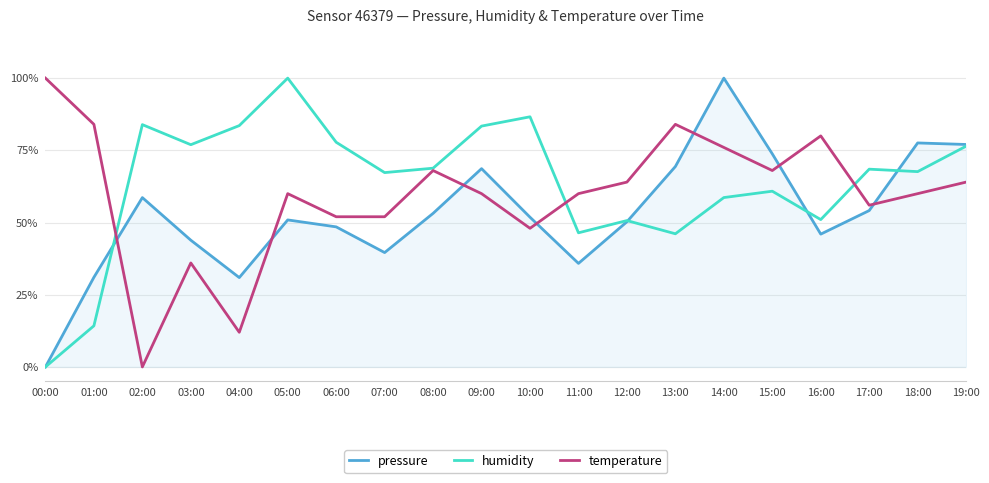

How many distinct data groups are displayed?

3